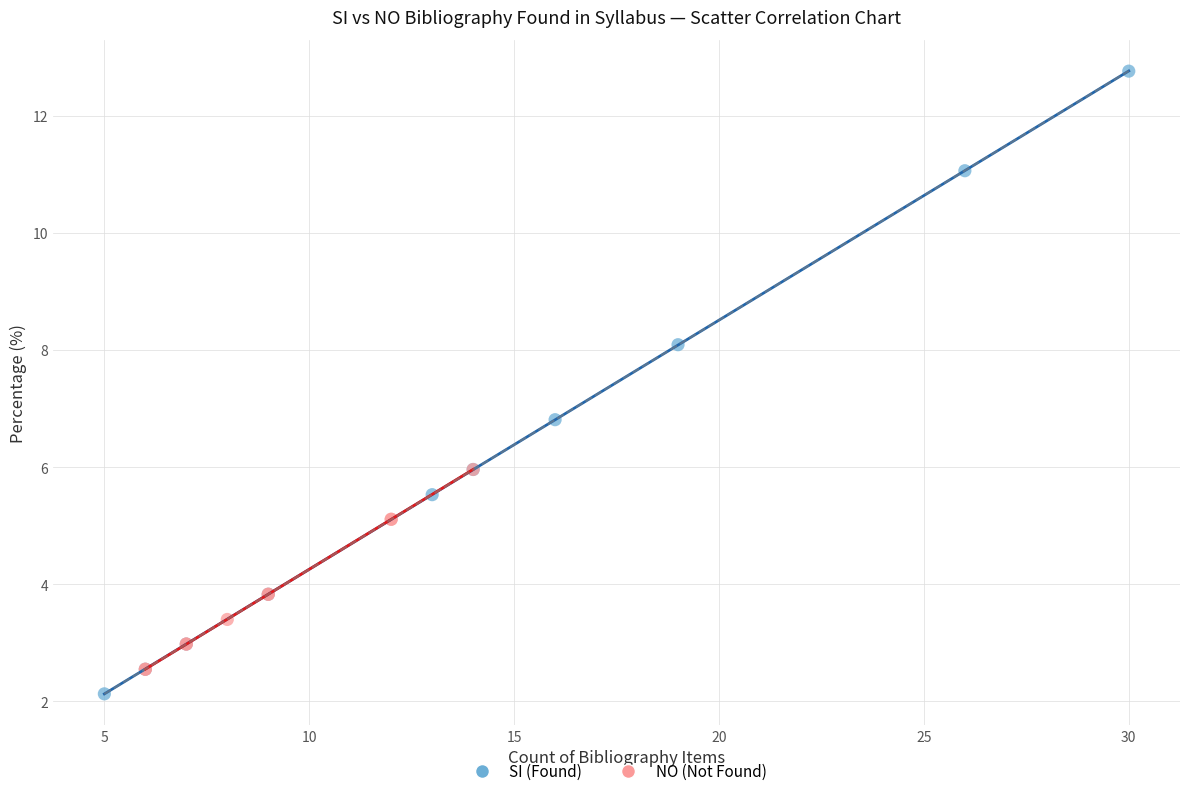

Which series contains the highest Y value?

SI (Found)